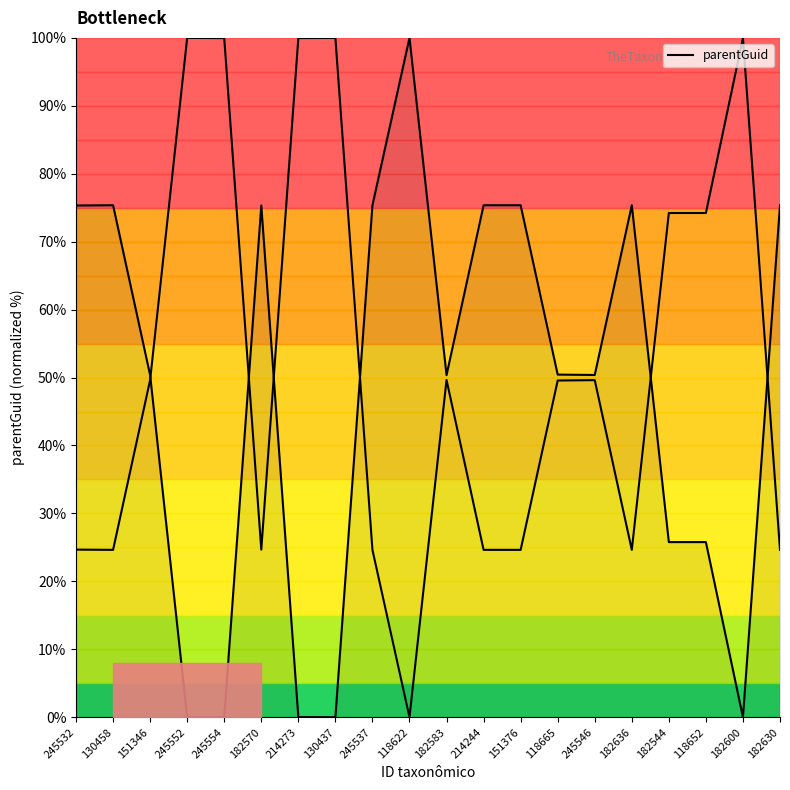

Does the chart display data point markers on the line(s)?

No